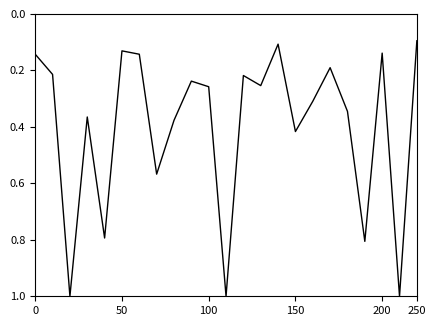

What is the difference between the maximum and minimum values?

0.9